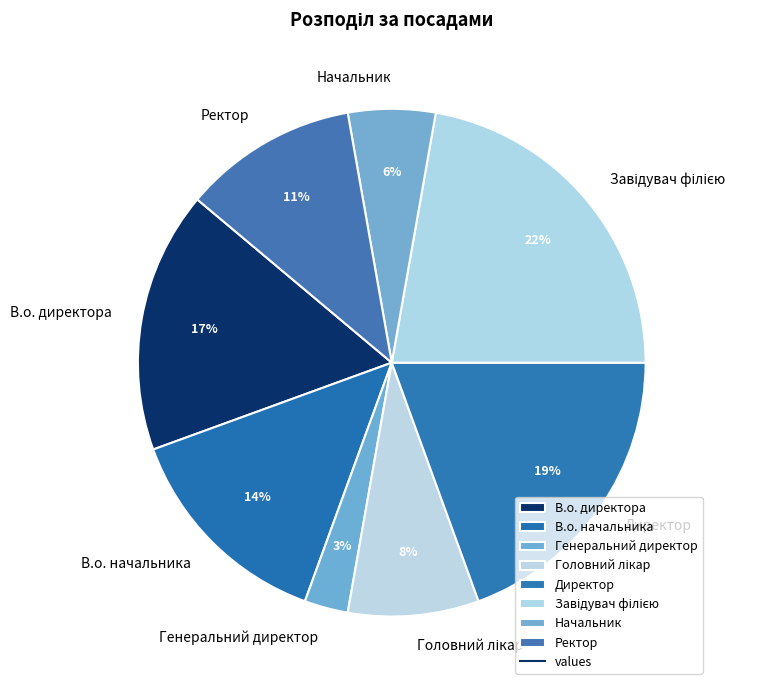

To the nearest percent, what portion does В.о. директора represent?

17%